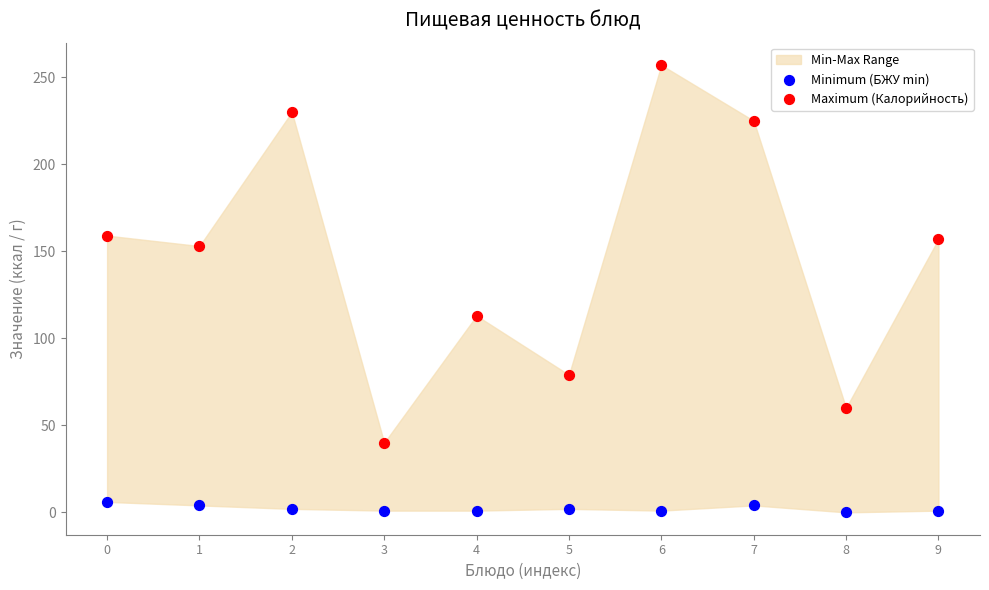

Across all series, what Y value is closest to 128?

113